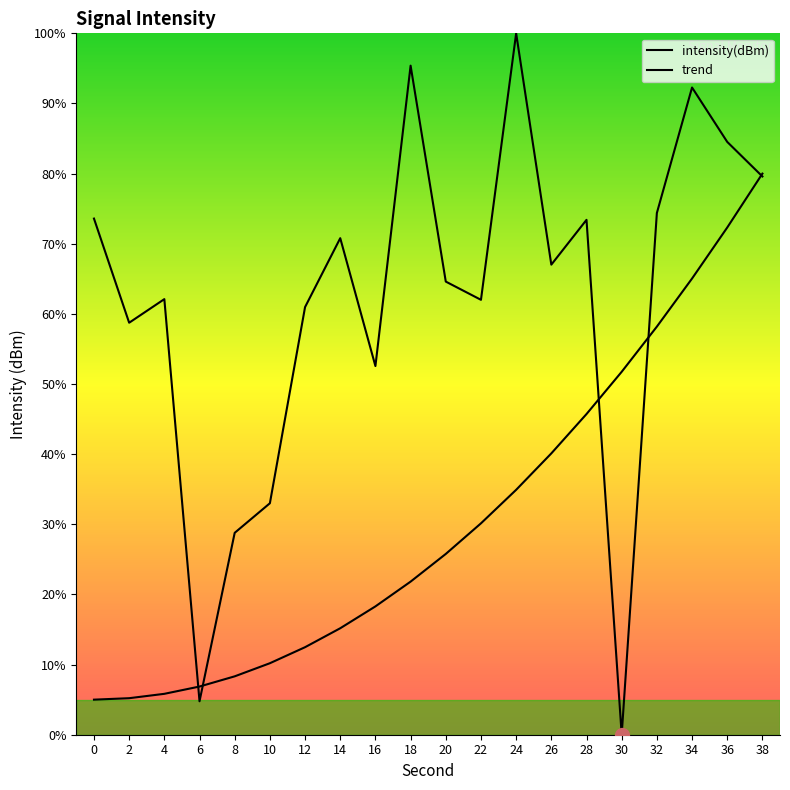

How many lines are shown in the chart?

2